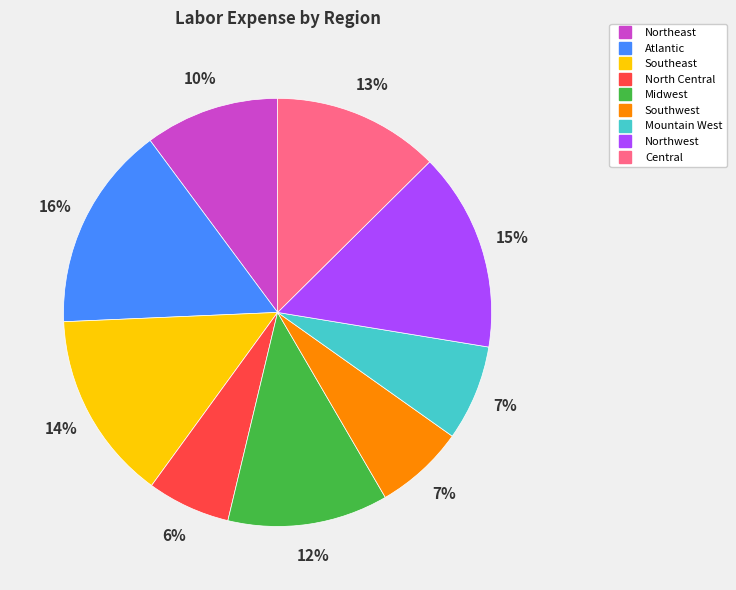

True or false: Northwest accounts for 2% of the total.

False